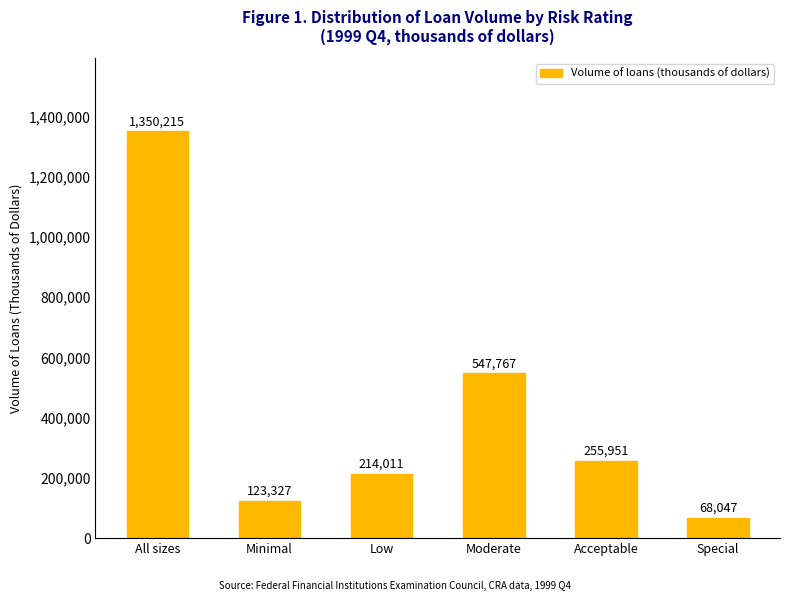

What is the difference between the maximum and minimum values?

1282168